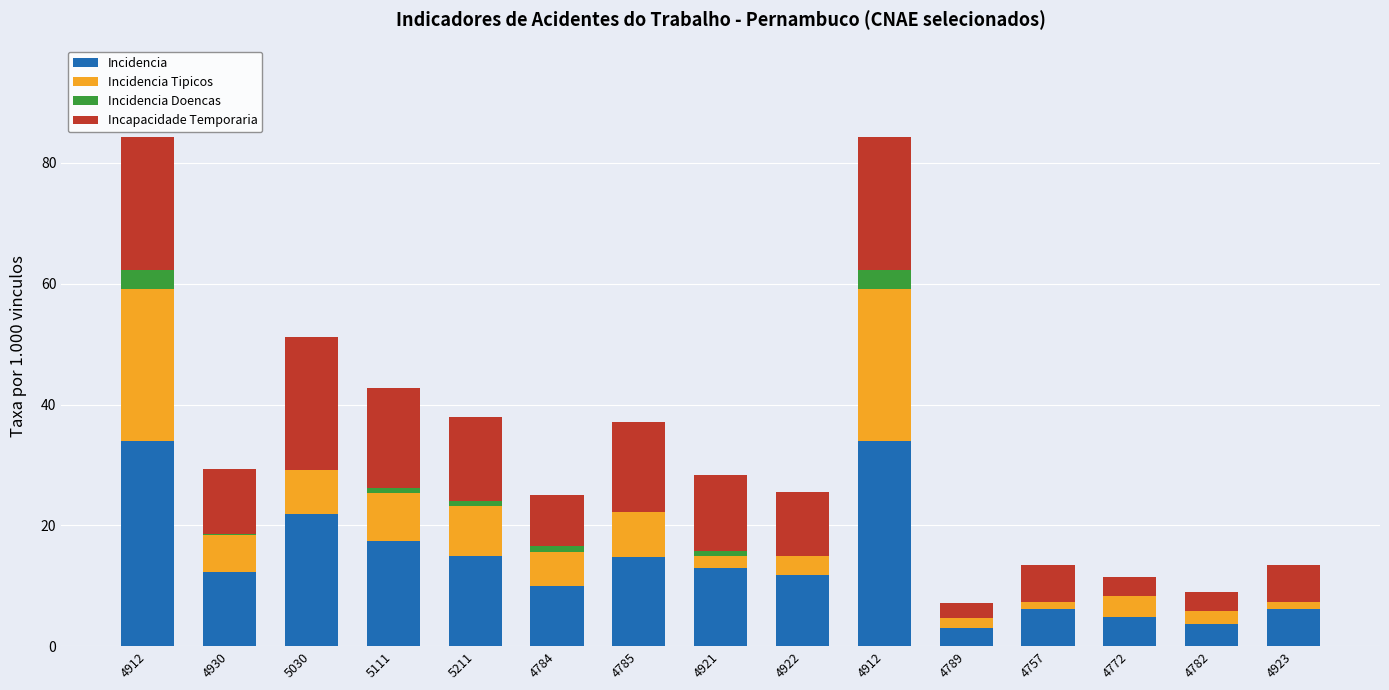

Are the bars grouped side by side (vs. stacked)?

No